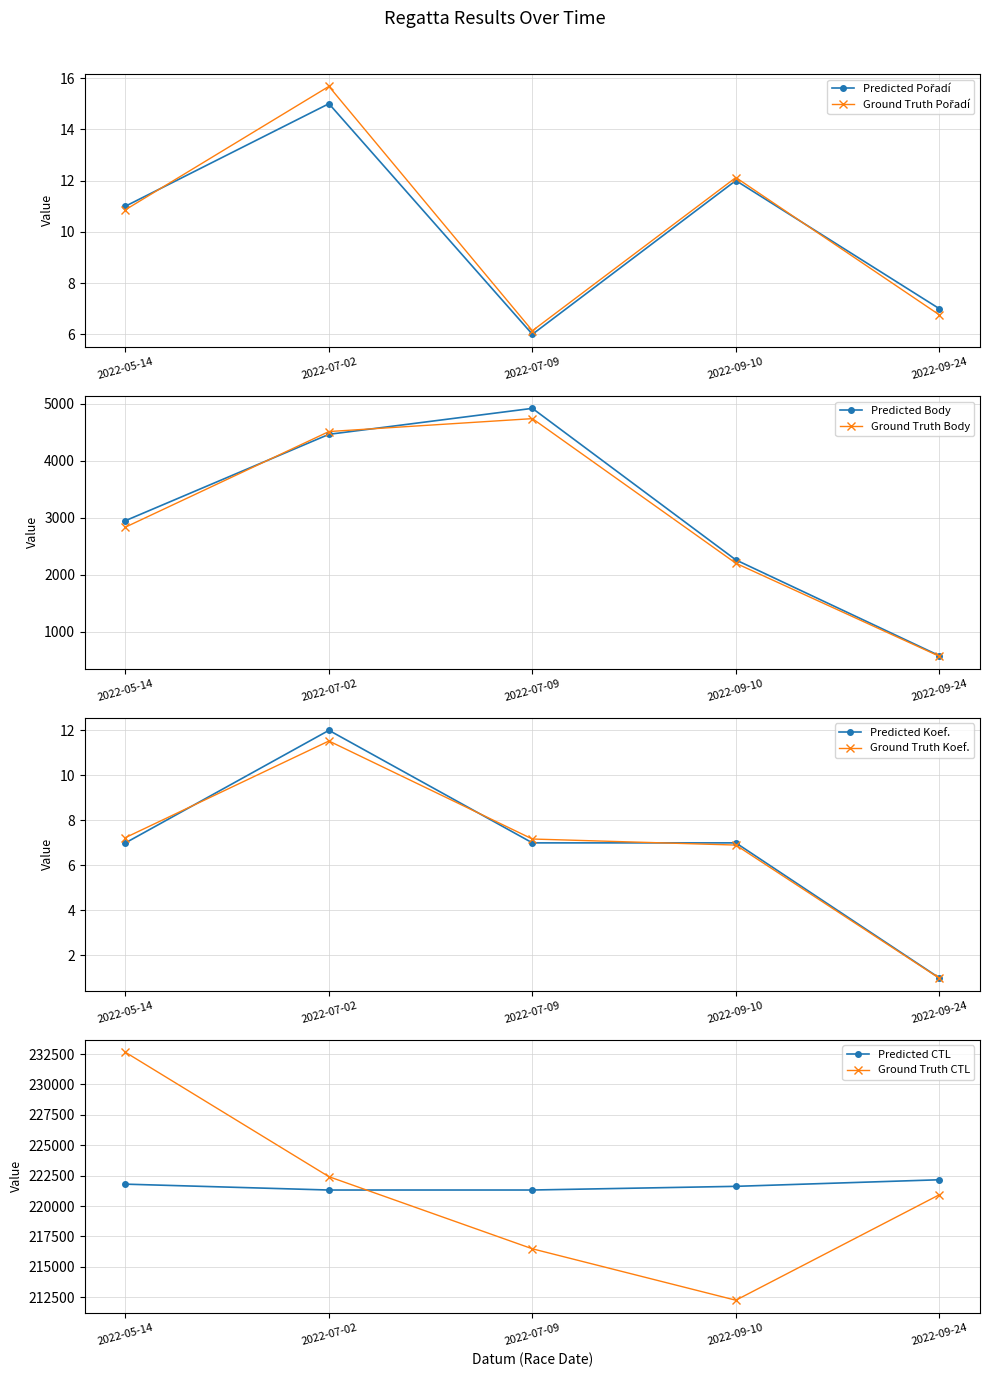

How many data points in Ground Truth Body are less than 2835?

2